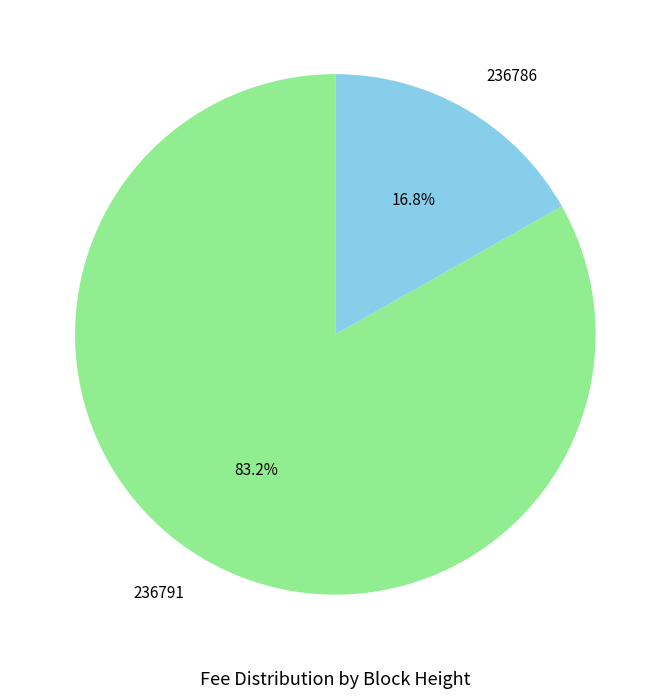

To the nearest percent, what is the difference between the largest and smallest slice percentages?

66%